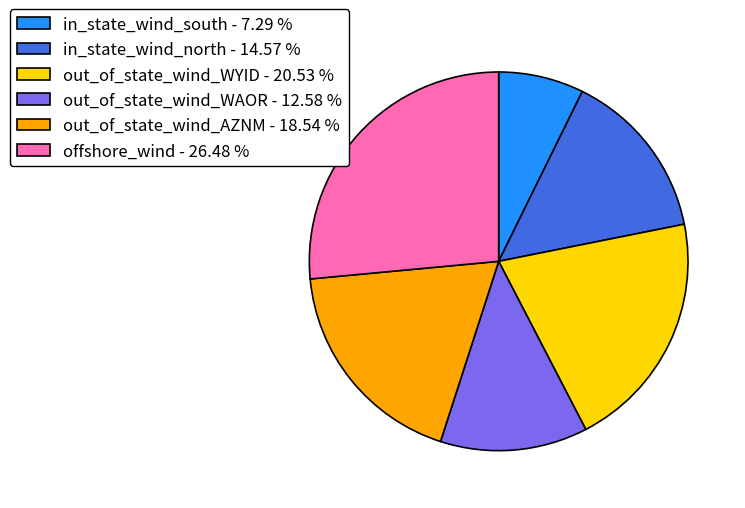

The out_of_state_wind_WYID slice represents 21% of the pie. True or false?

True